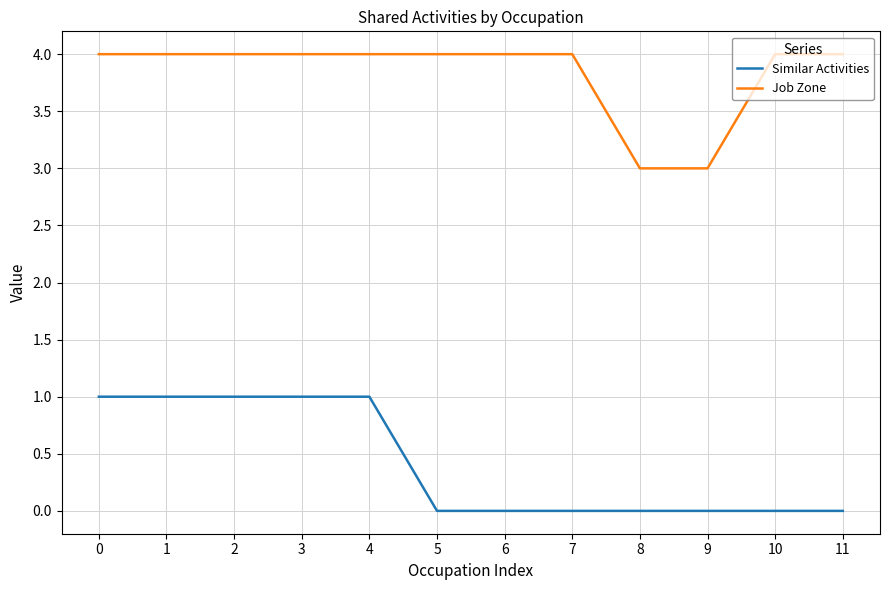

True or false: Job Zone and Similar Activities cross at least once.

False